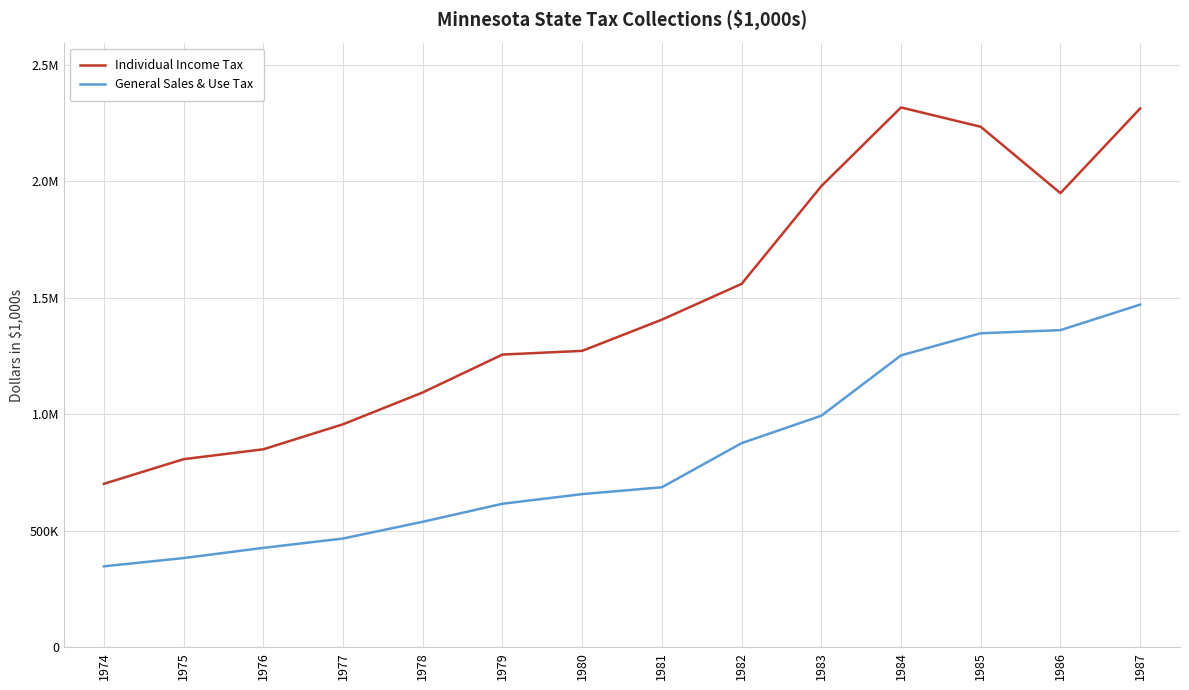

How many interior local valleys does the Individual Income Tax series have?

1